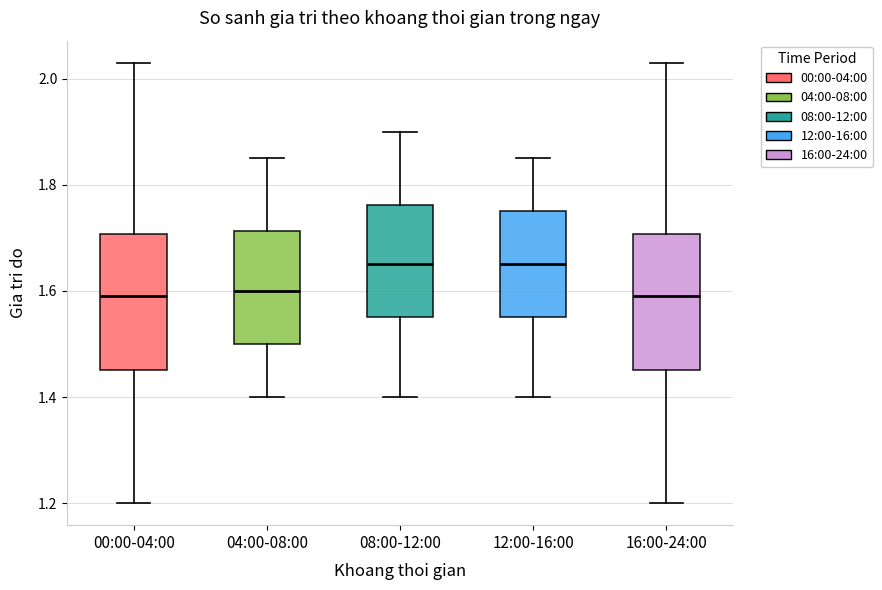

Where does the lower whisker of the box for 04:00-08:00 end on the y-axis? The values are not printed on the chart, so give them approximately, as read against the axis.

1.40